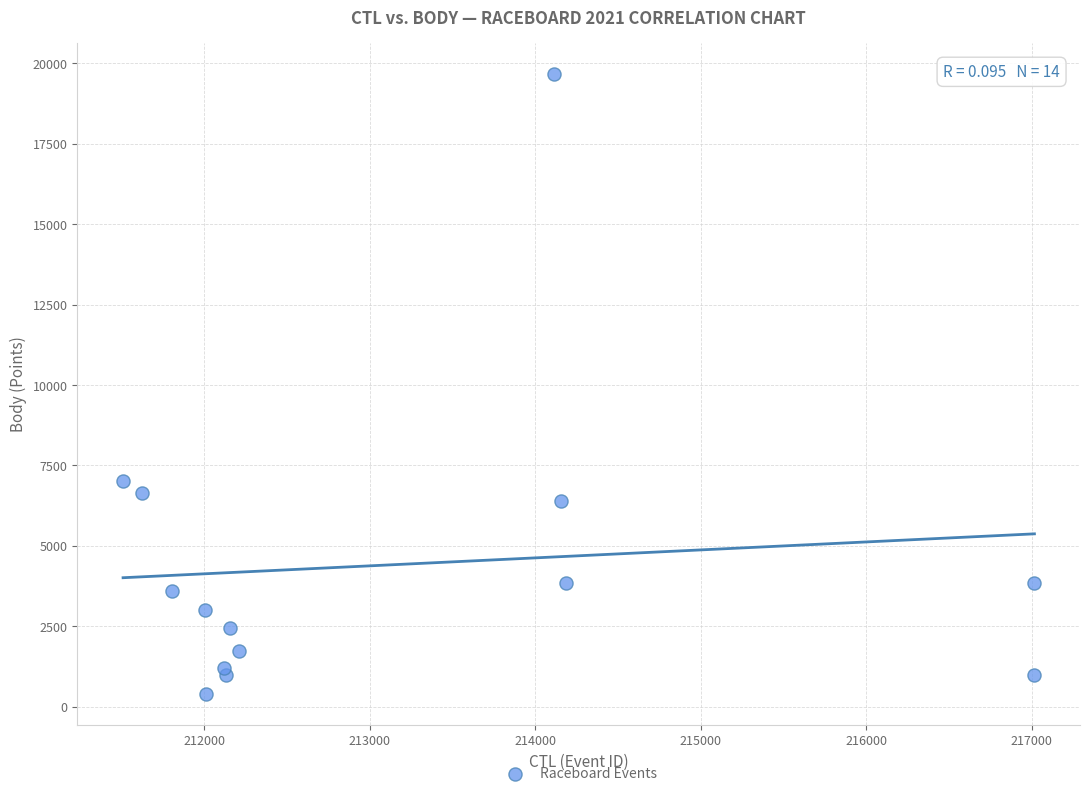

What Y value in the scatter plot is closest to 10038?

7029